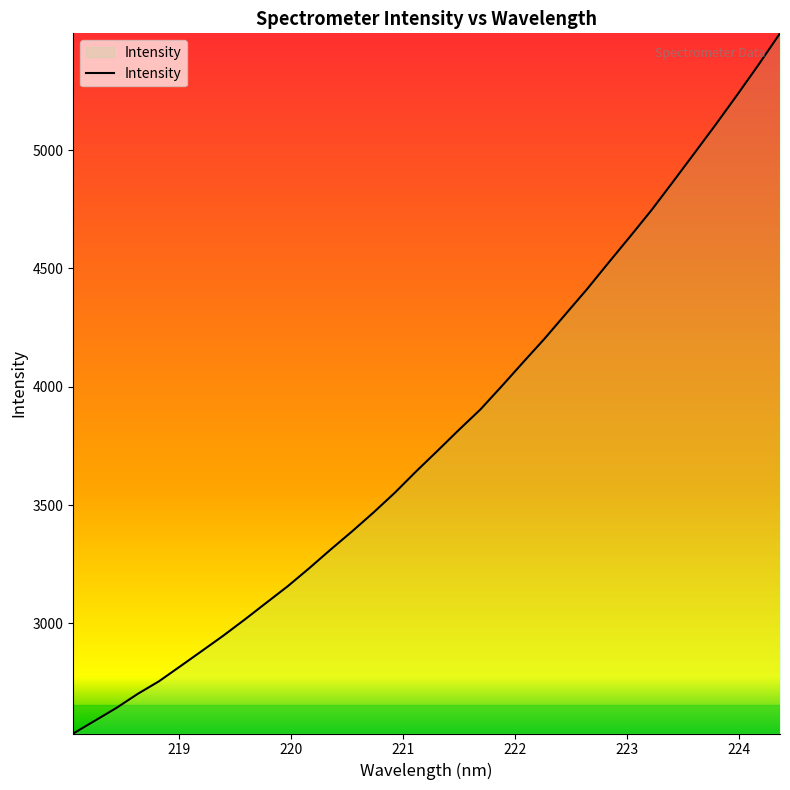

Count the number of categories in the chart.

34